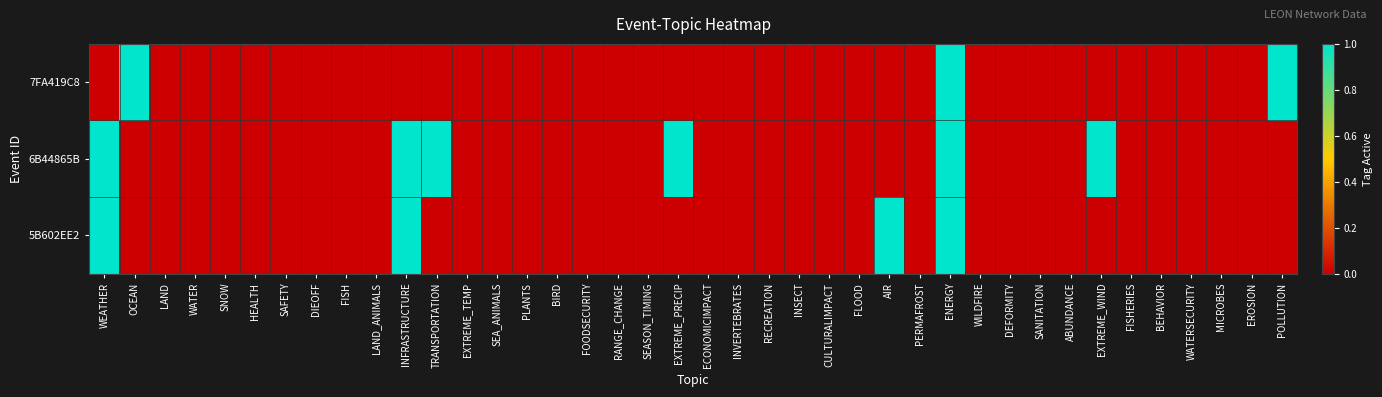

Which series has the largest total across all categories?

6B44865B